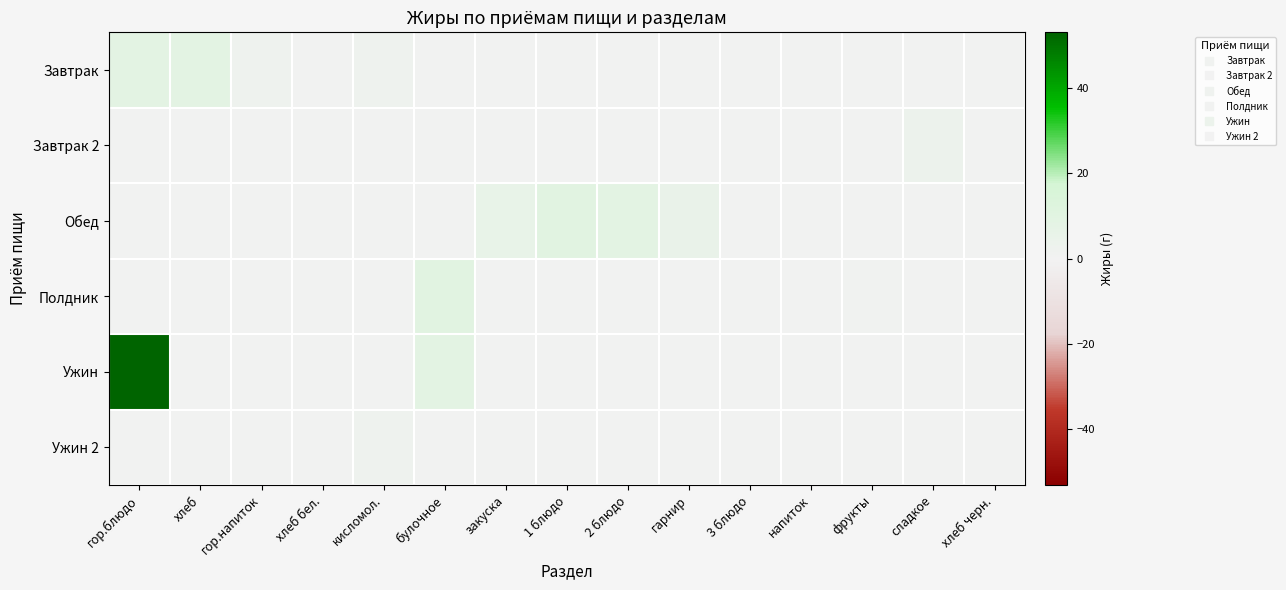

Which has a higher value, напиток or булочное?

напиток